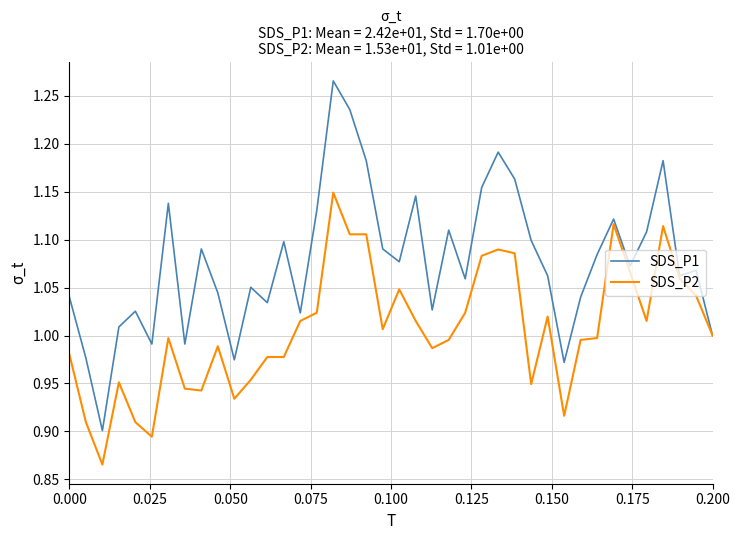

Rank the series by their average value, from lowest to highest.

SDS_P2, SDS_P1